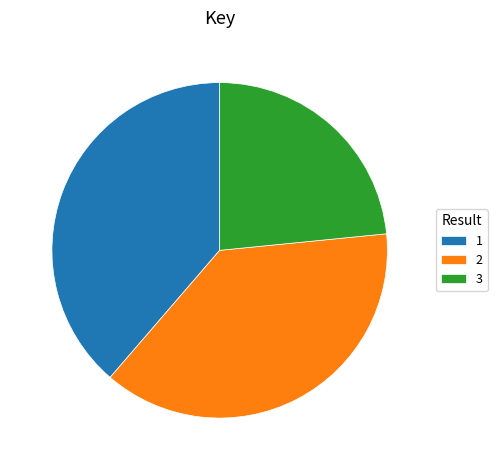

What is the ratio of the value at 1 to the value at 2?

1.0